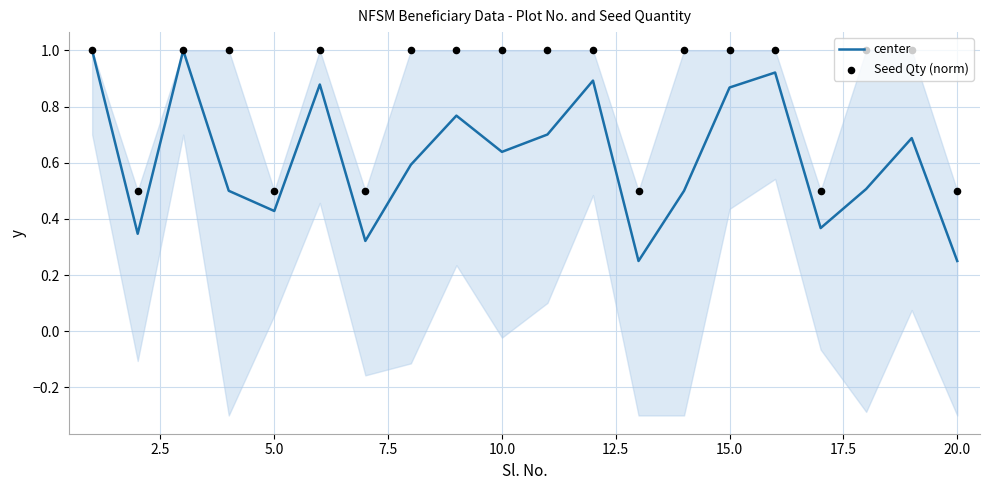

What is the maximum value for center?

1.0